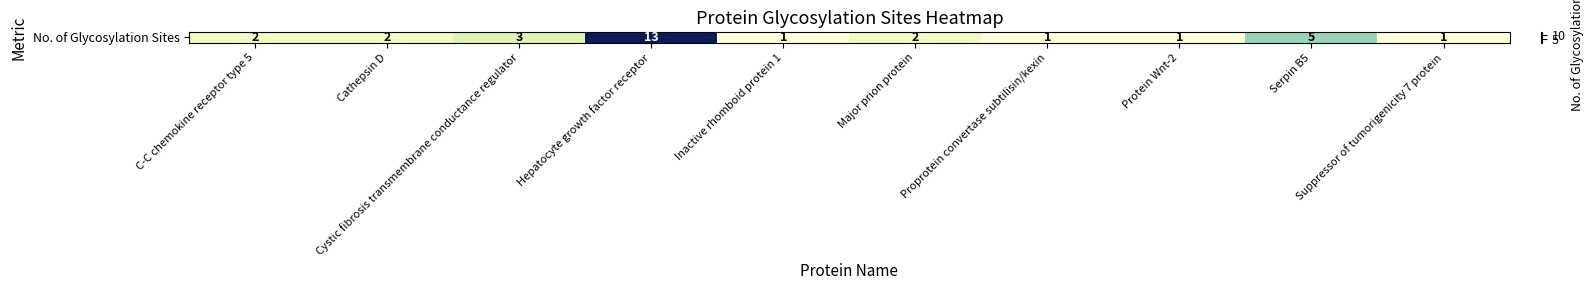

Reading left to right, what are all the values shown in this chart?

2	2	3	13	1	2	1	1	5	1